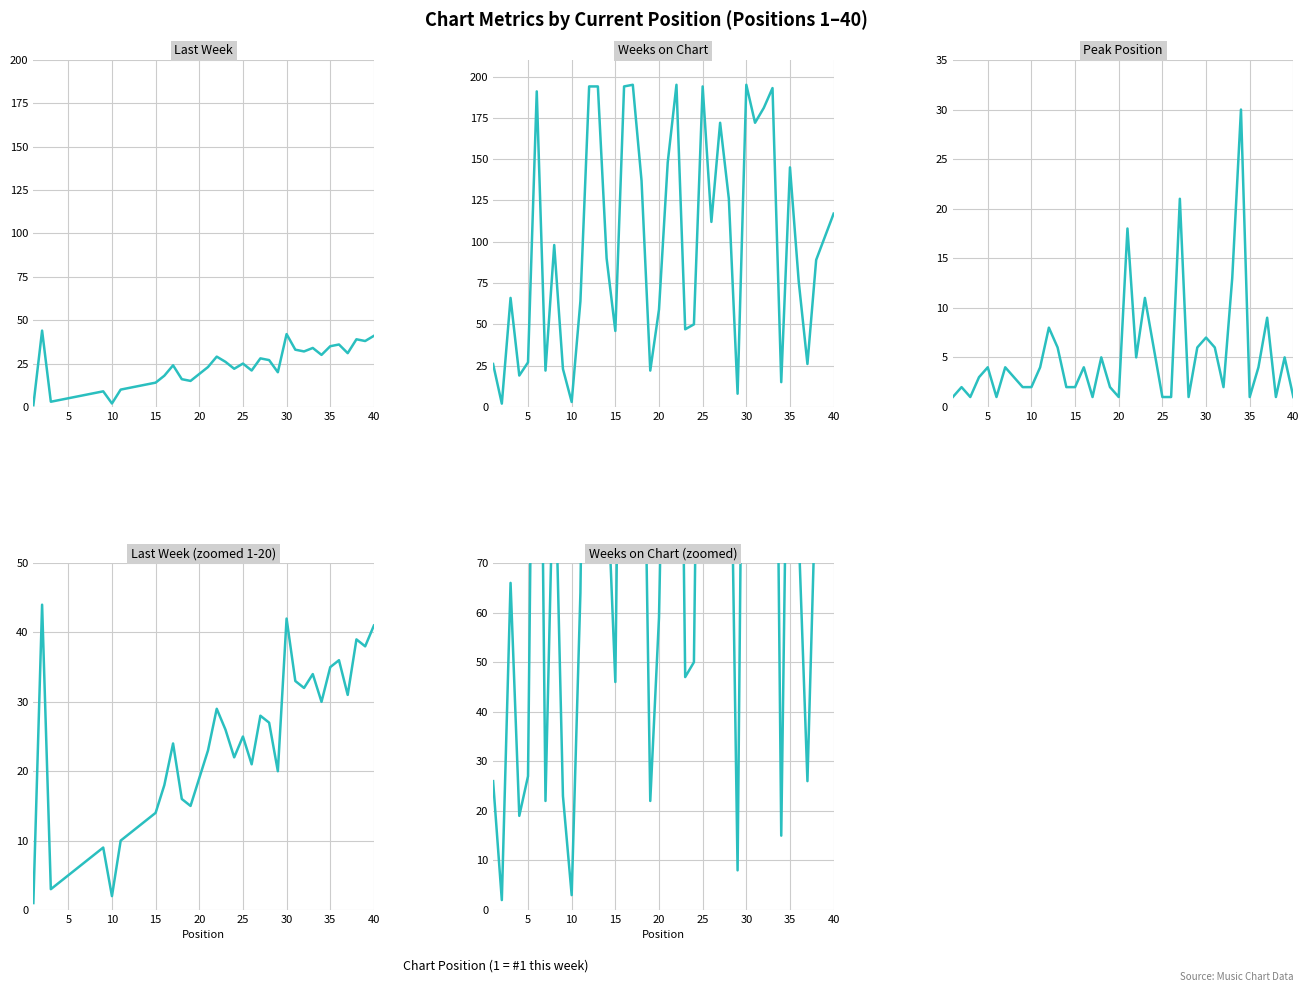

How many data points does each series have?

40